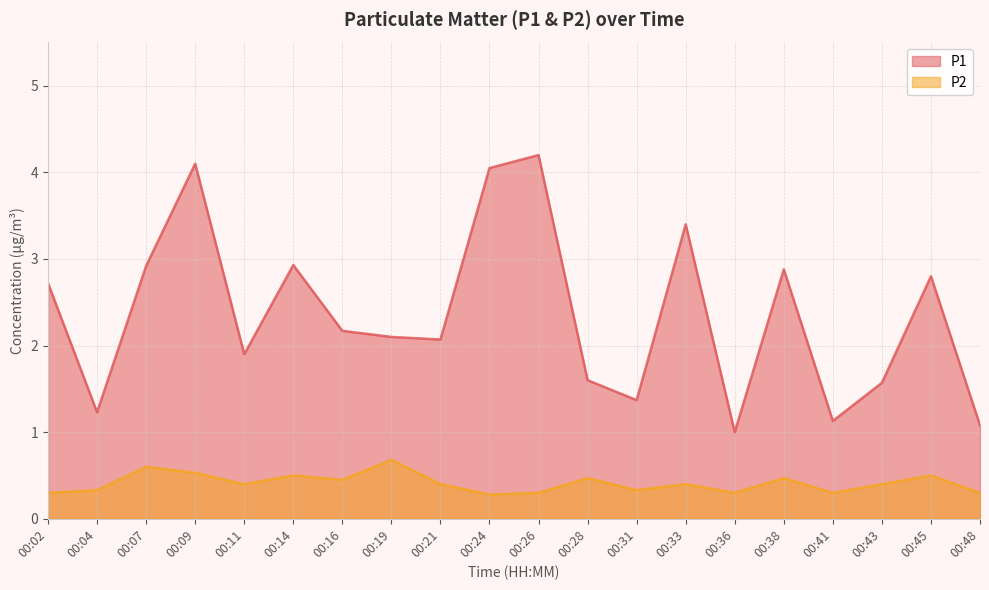

What is the smallest value displayed?

0.3